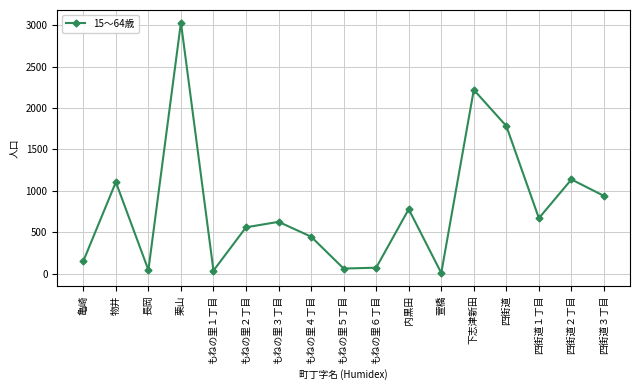

What is the label of the 9th point from the left?

もねの里５丁目